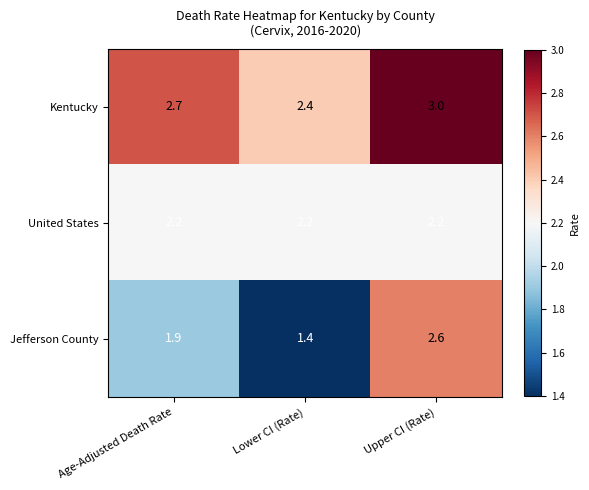

What is the smallest value displayed?

1.4